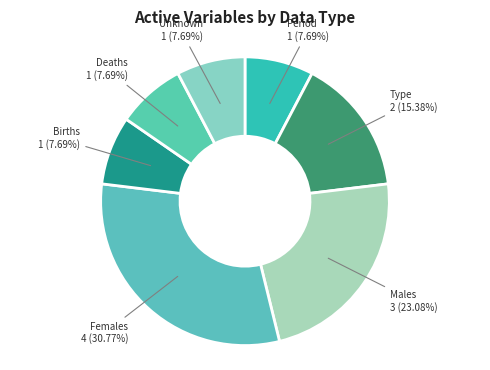

To the nearest percent, what percentage of the pie is Deaths?

8%